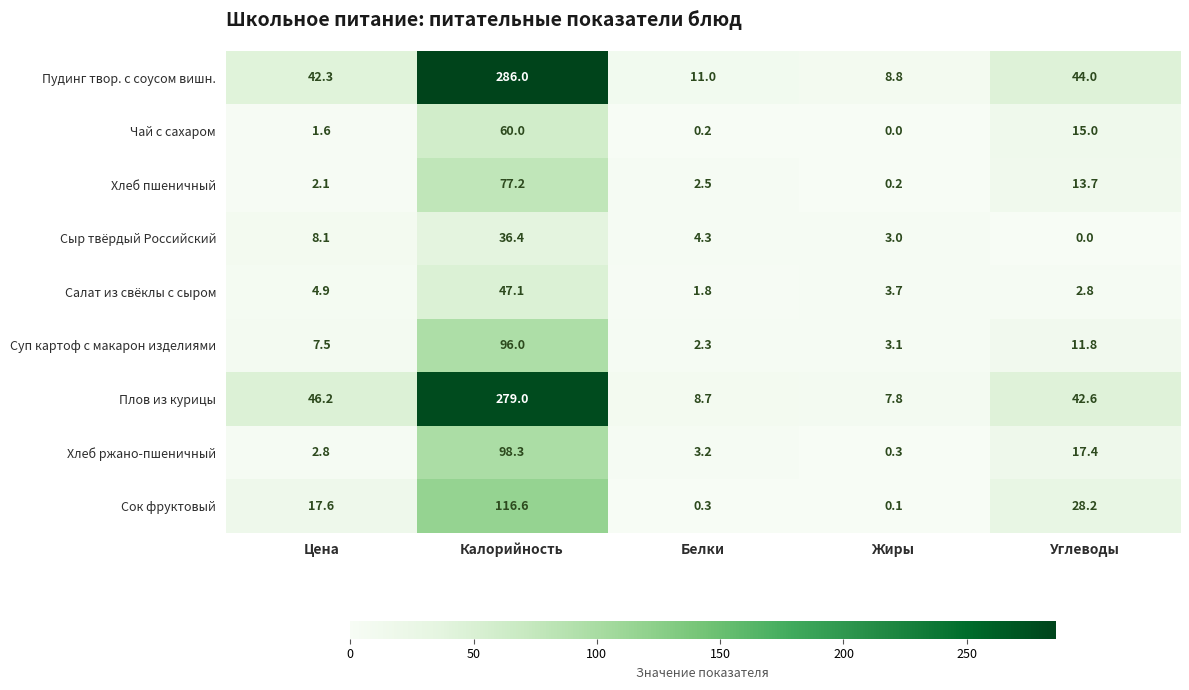

What is the total value across all series at Белки?

34.3